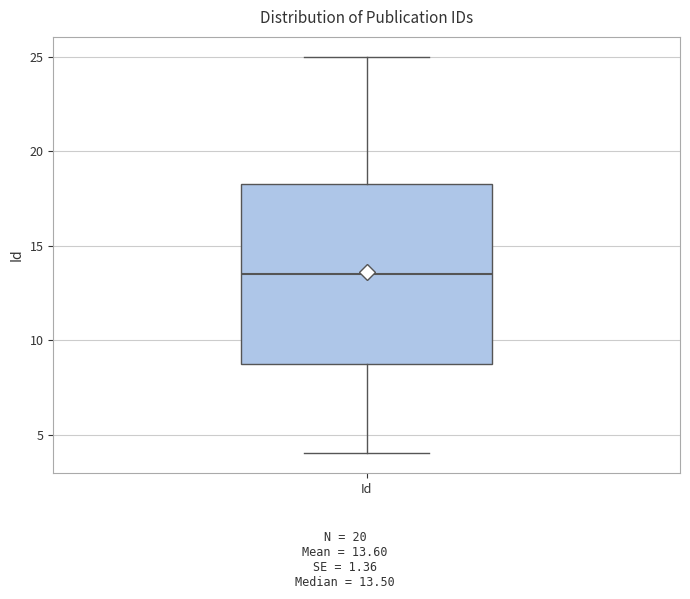

Where does the upper whisker of the box for Id end on the y-axis? The values are not printed on the chart, so give them approximately, as read against the axis.

25.0